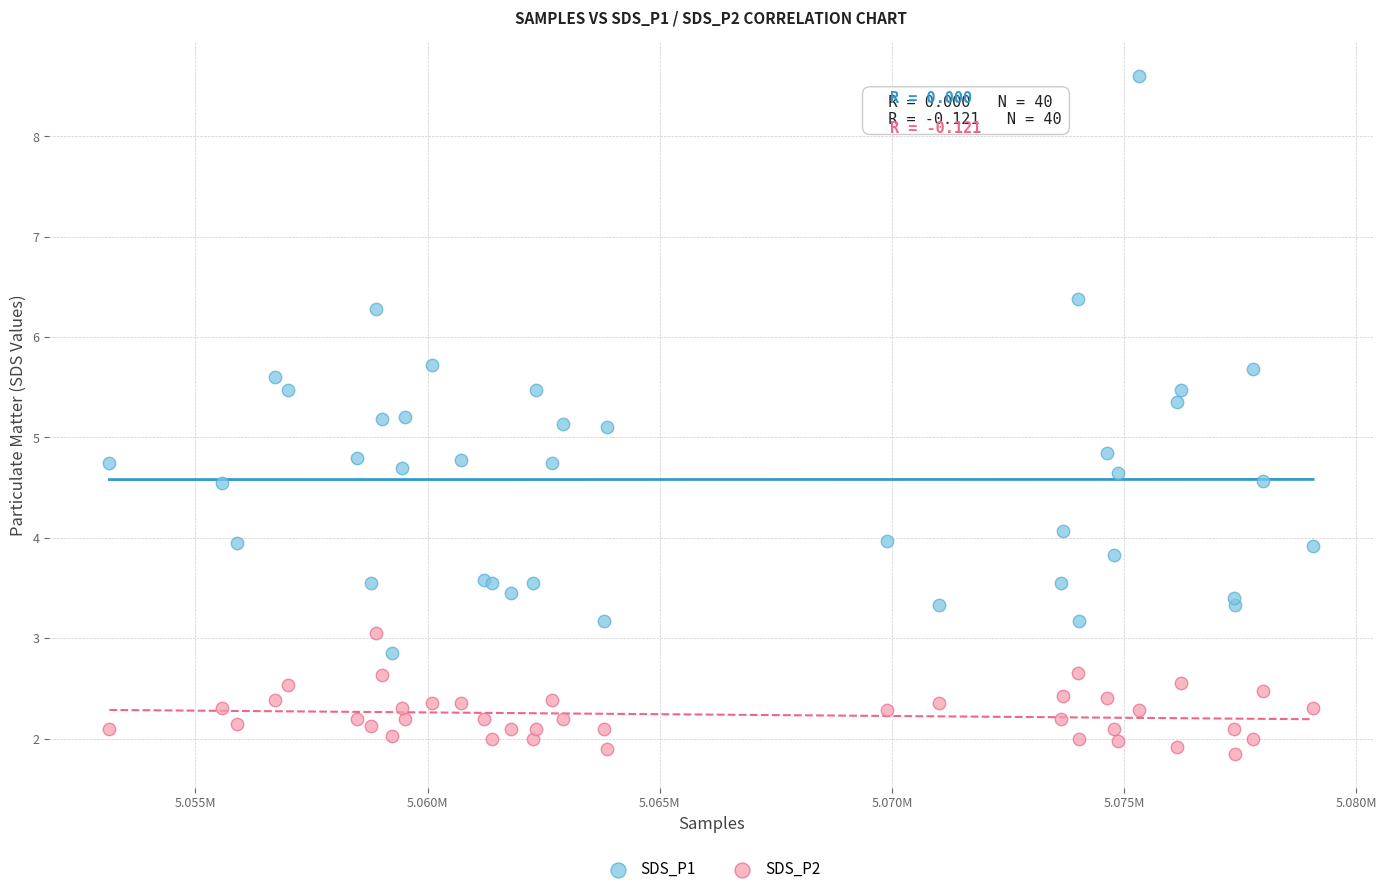

Which series contains the lowest Y value?

SDS_P2